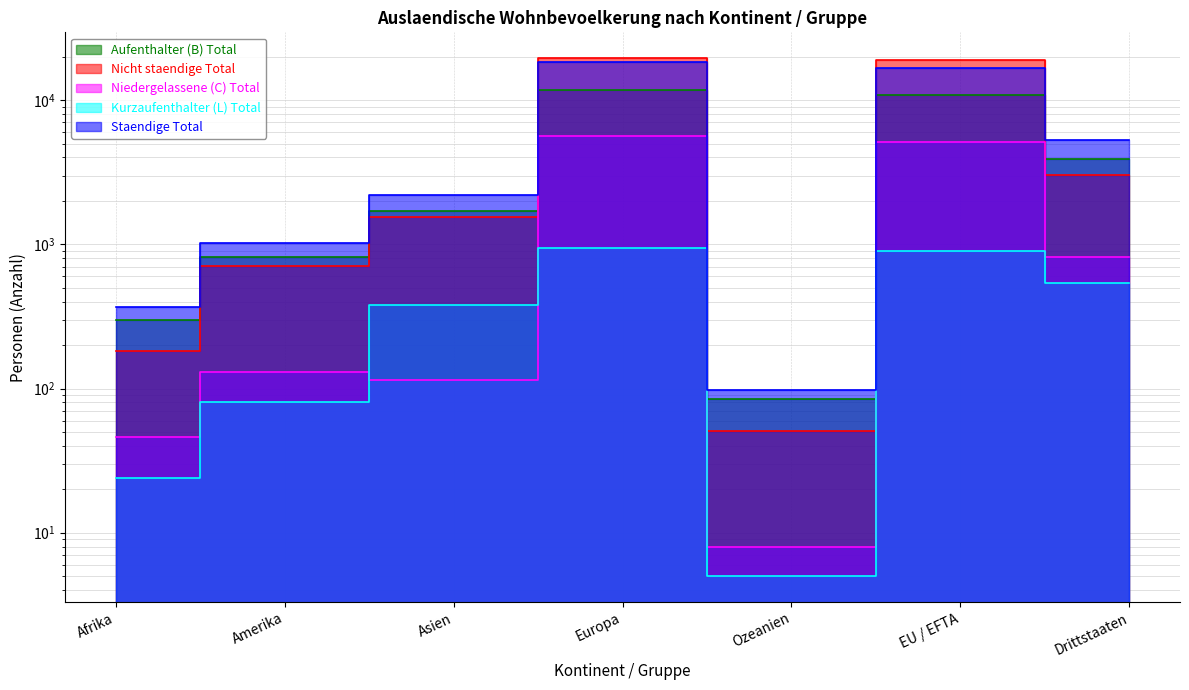

What is the sum of all Aufenthalter (B) Total values?

29360